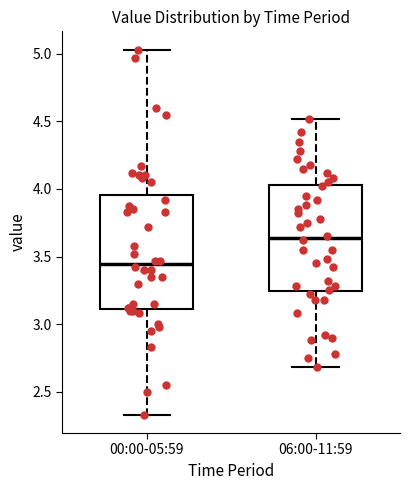

Reading left to right, transcribe this box plot: for each box, give where its median line is, the range the box spans, and where its two whiskers end, as read against the y-axis. The values are not printed on the chart, so give them approximately, as read against the axis.

00:00-05:59: median 3.45, box 3.10 to 3.95, whiskers 2.35 to 5.05
06:00-11:59: median 3.65, box 3.25 to 4.05, whiskers 2.70 to 4.50